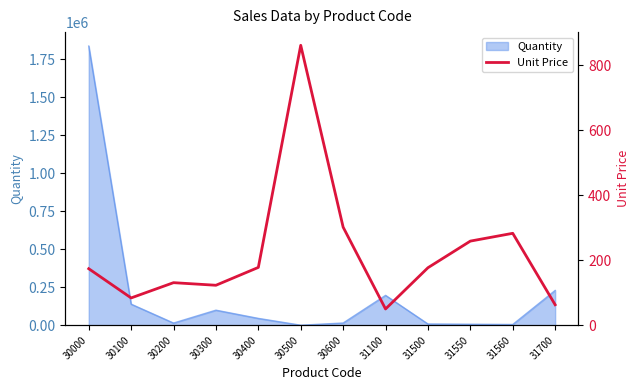

What is the maximum value for Quantity?

1836583